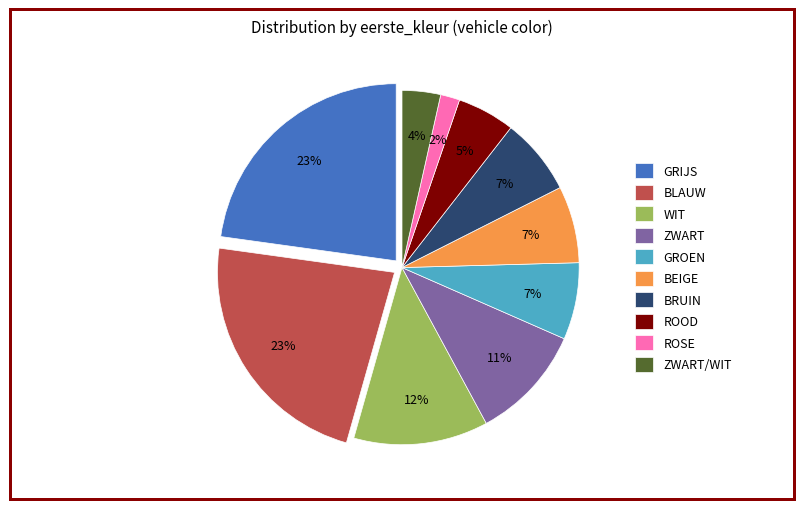

Does GROEN represent more than half of the total?

No